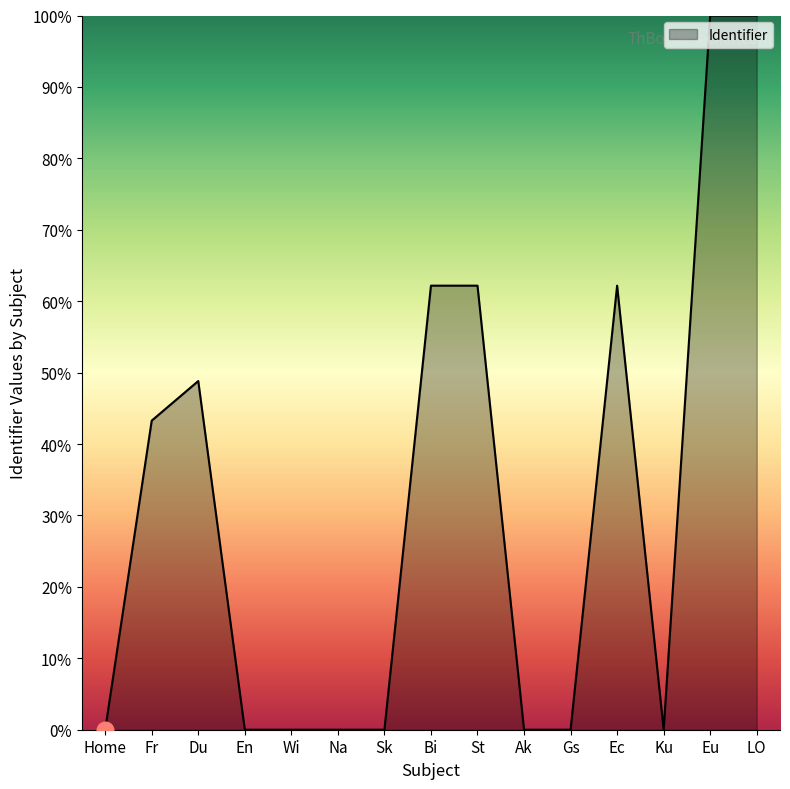

Is it true that the value at Sk is 0.0?

True